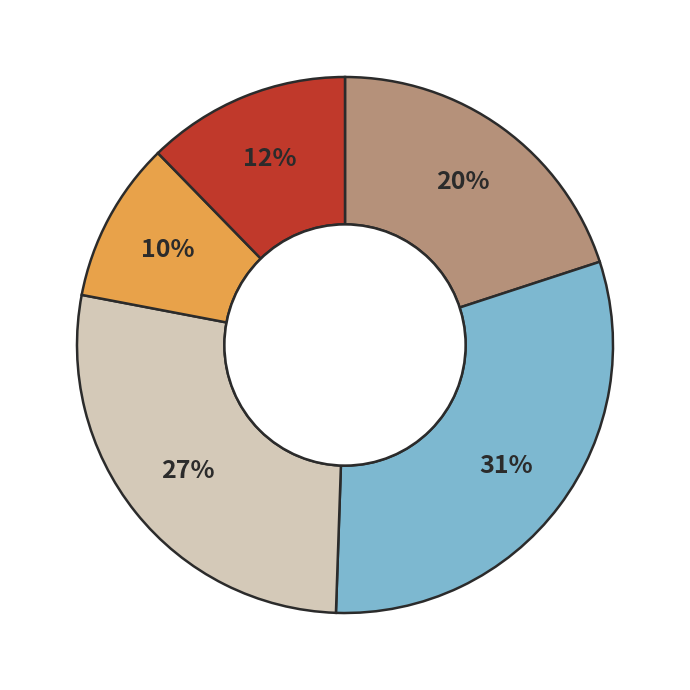

To the nearest percent, what is the average slice percentage?

20%